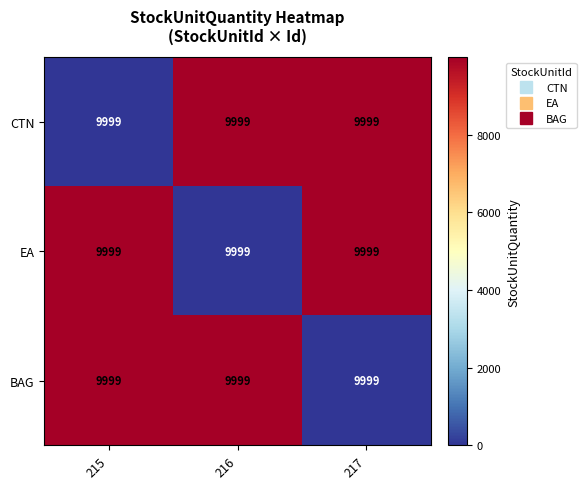

Between 215 and 216, which is larger?

216